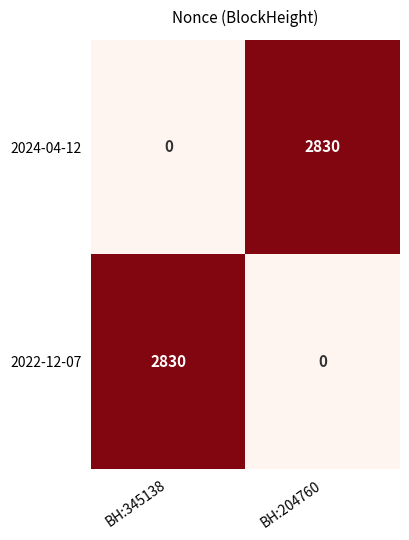

What is the total value across all series at BH:345138?

2830